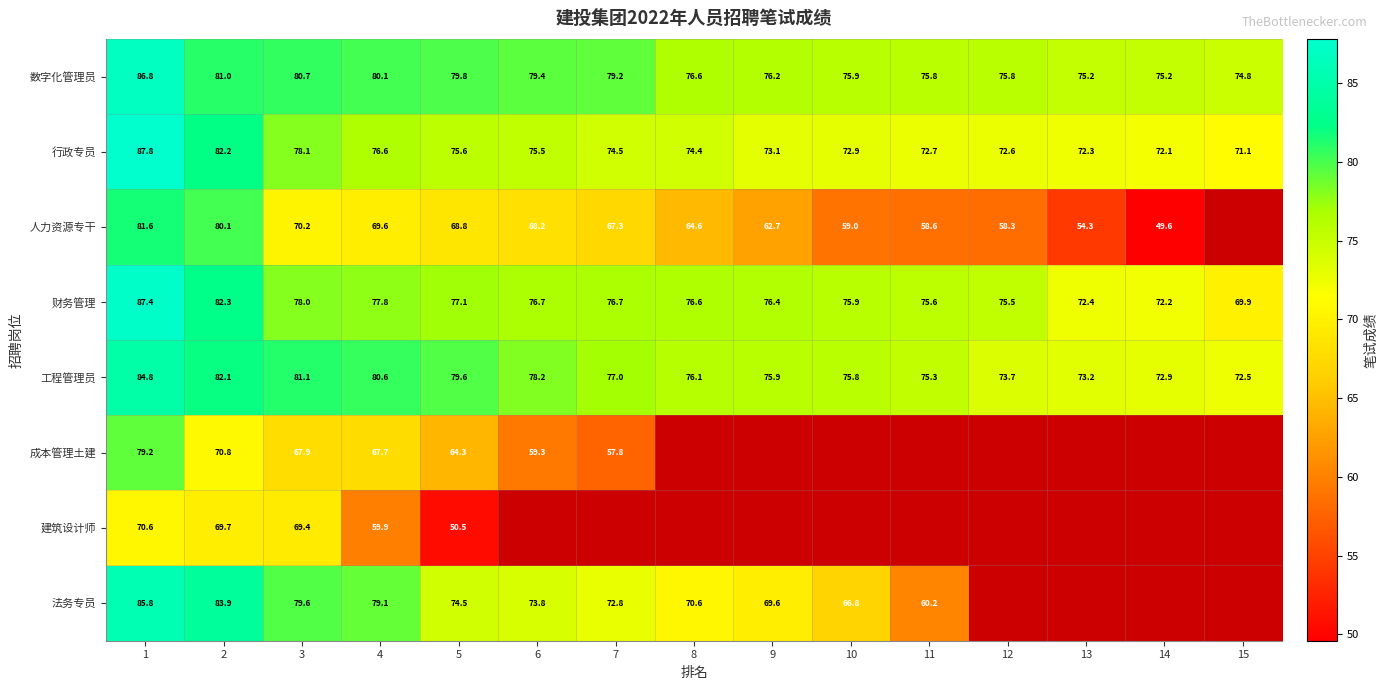

Which category has the highest value across all series?

1